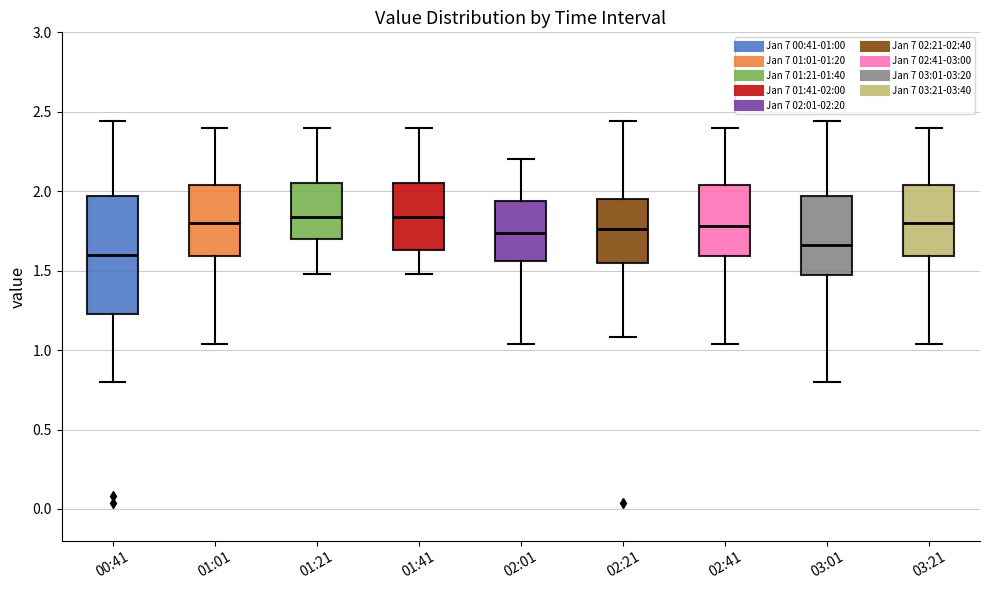

Reading left to right, read every box against the y-axis: the position of its median line, the range the box covers, and the ends of its whiskers. The values are not printed on the chart, so give them approximately, as read against the axis.

00:41: median 1.60, box 1.25 to 1.95, whiskers 0.80 to 2.45
01:01: median 1.80, box 1.60 to 2.05, whiskers 1.05 to 2.40
01:21: median 1.85, box 1.70 to 2.05, whiskers 1.50 to 2.40
01:41: median 1.85, box 1.65 to 2.05, whiskers 1.50 to 2.40
02:01: median 1.75, box 1.55 to 1.95, whiskers 1.05 to 2.20
02:21: median 1.75, box 1.55 to 1.95, whiskers 1.10 to 2.45
02:41: median 1.80, box 1.60 to 2.05, whiskers 1.05 to 2.40
03:01: median 1.65, box 1.45 to 1.95, whiskers 0.80 to 2.45
03:21: median 1.80, box 1.60 to 2.05, whiskers 1.05 to 2.40